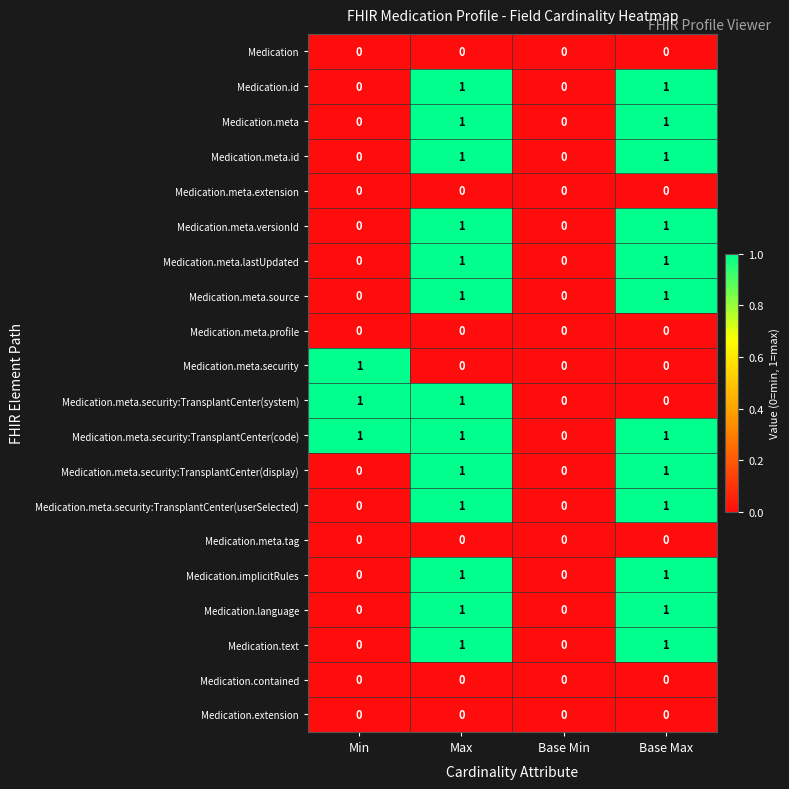

Is the value of Medication.meta.extension at Min greater than the value of Medication.meta.id at Base Max?

No